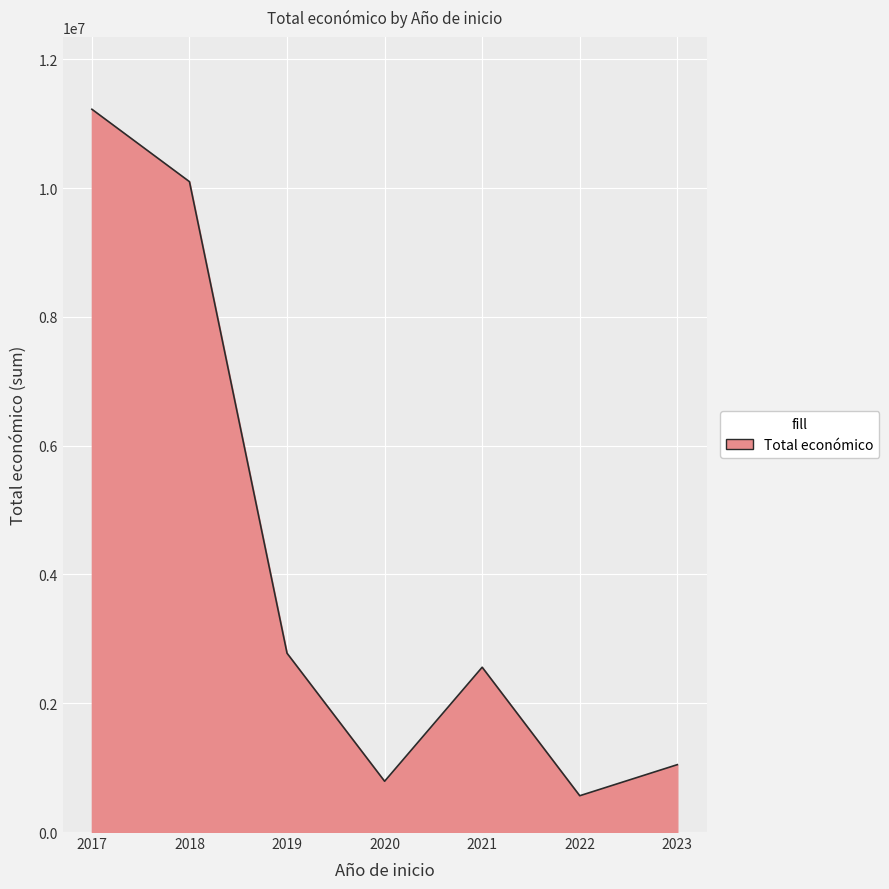

How many interior local peaks (higher than both neighbors) does the data have?

1